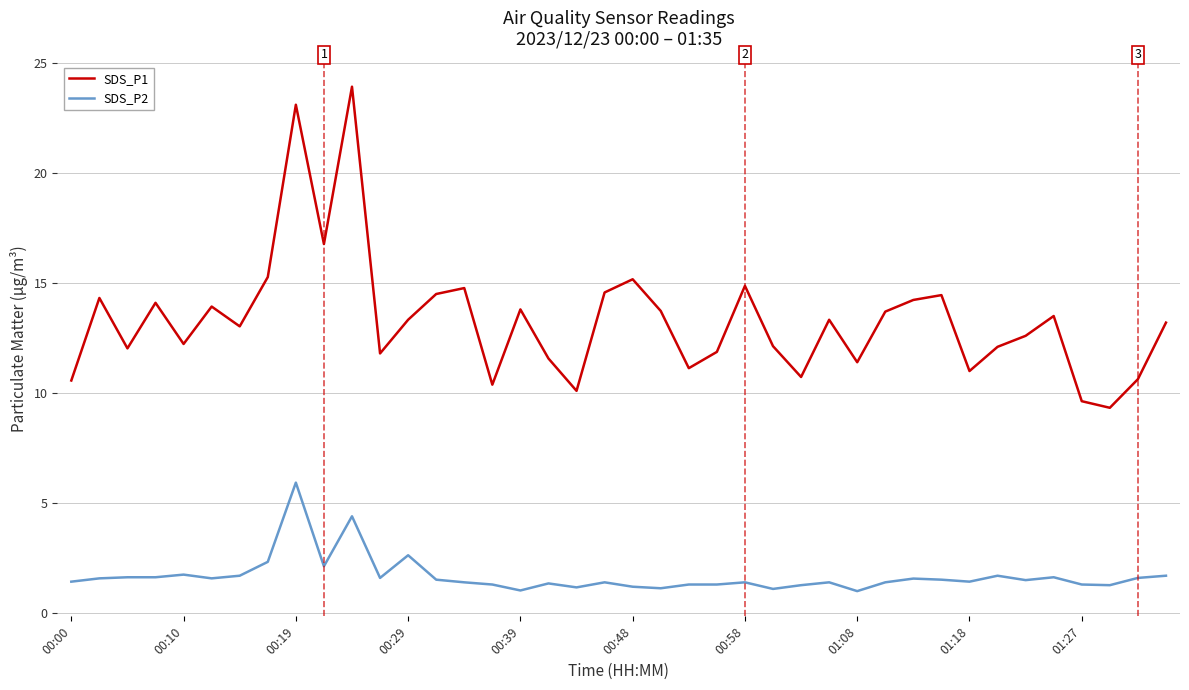

Rank the series by their average value, from lowest to highest.

SDS_P2, SDS_P1